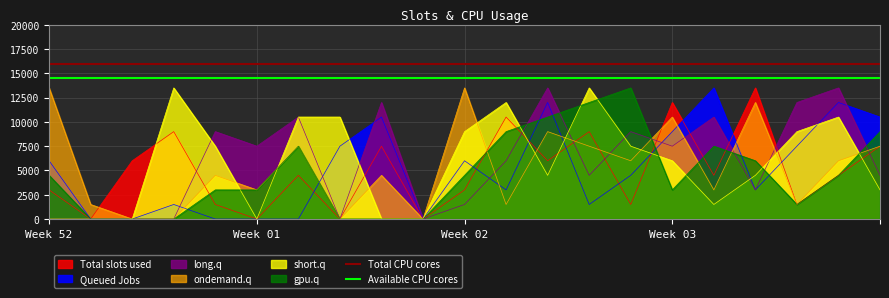

What is the value of the Available CPU cores point at the 1st from the left?

14500